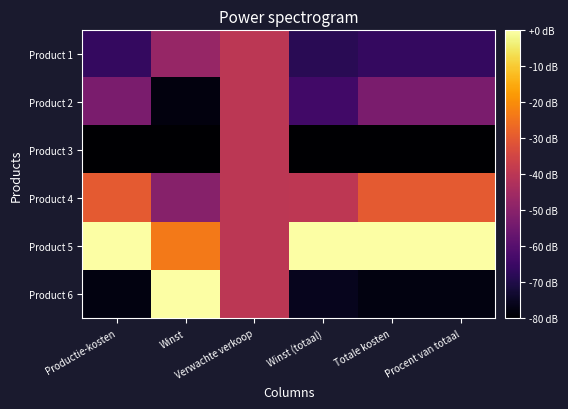

What is the total value across all series at Winst?

-279.5